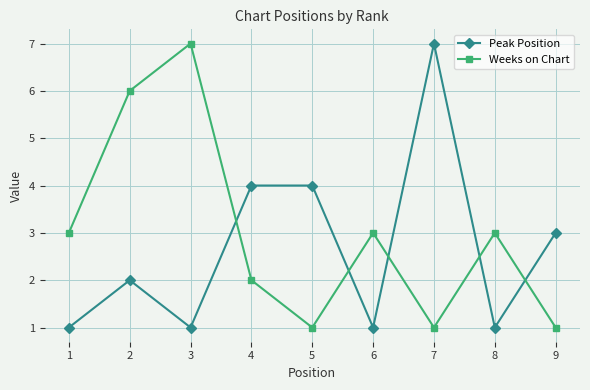

Reading left to right, transcribe all the data shown in this chart.

Peak Position: 1=1	2=2	3=1	4=4	5=4	6=1	7=7	8=1	9=3
Weeks on Chart: 1=3	2=6	3=7	4=2	5=1	6=3	7=1	8=3	9=1